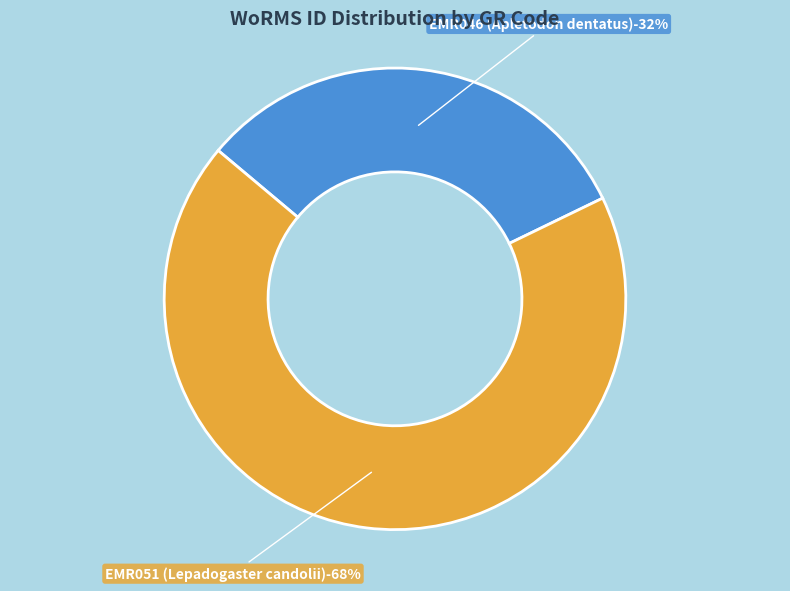

The EMR046 (Apletodon dentatus) slice represents 32% of the pie. True or false?

True